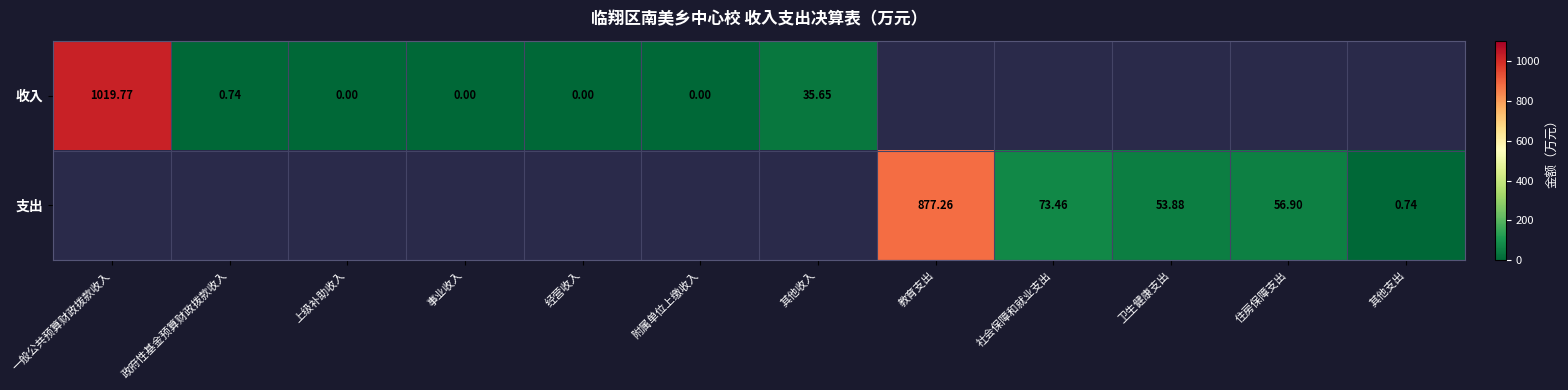

Is it true that 支出 equals 1.2 at 其他支出?

False